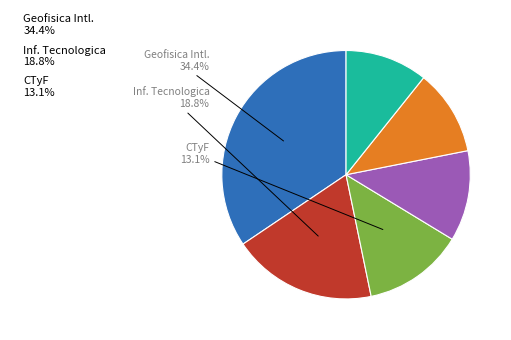

Is there a majority slice in this chart?

No